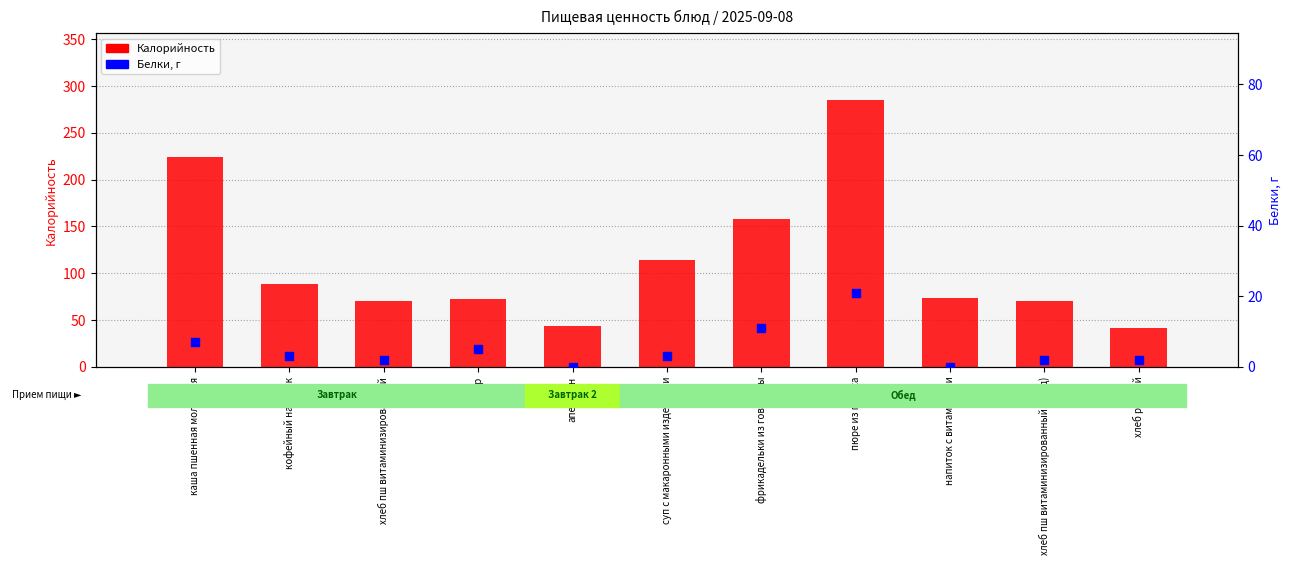

Is the value of Белки, г at сыр greater than the value of Калорийность at хлеб пш витаминизированный?

No